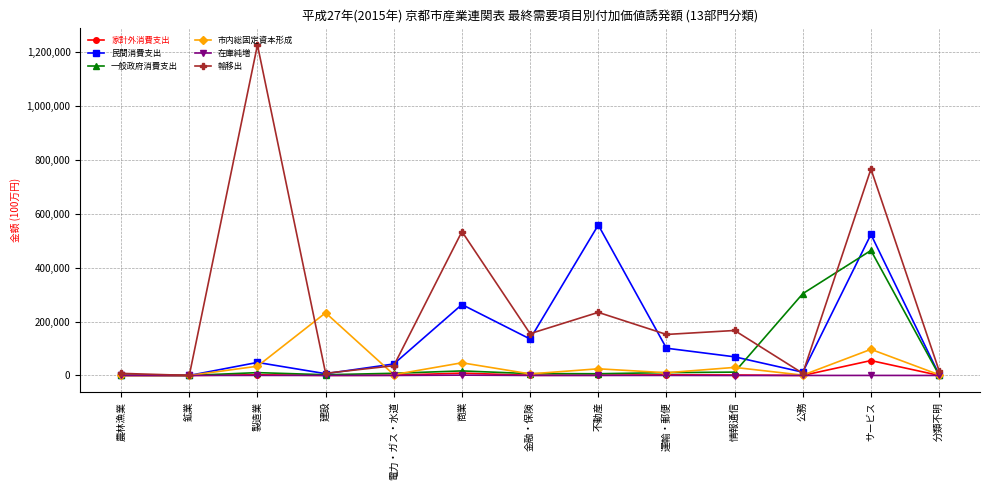

List the series in order of their peak value, lowest first.

在庫純増, 家計外消費支出, 市内総固定資本形成, 一般政府消費支出, 民間消費支出, 輸移出